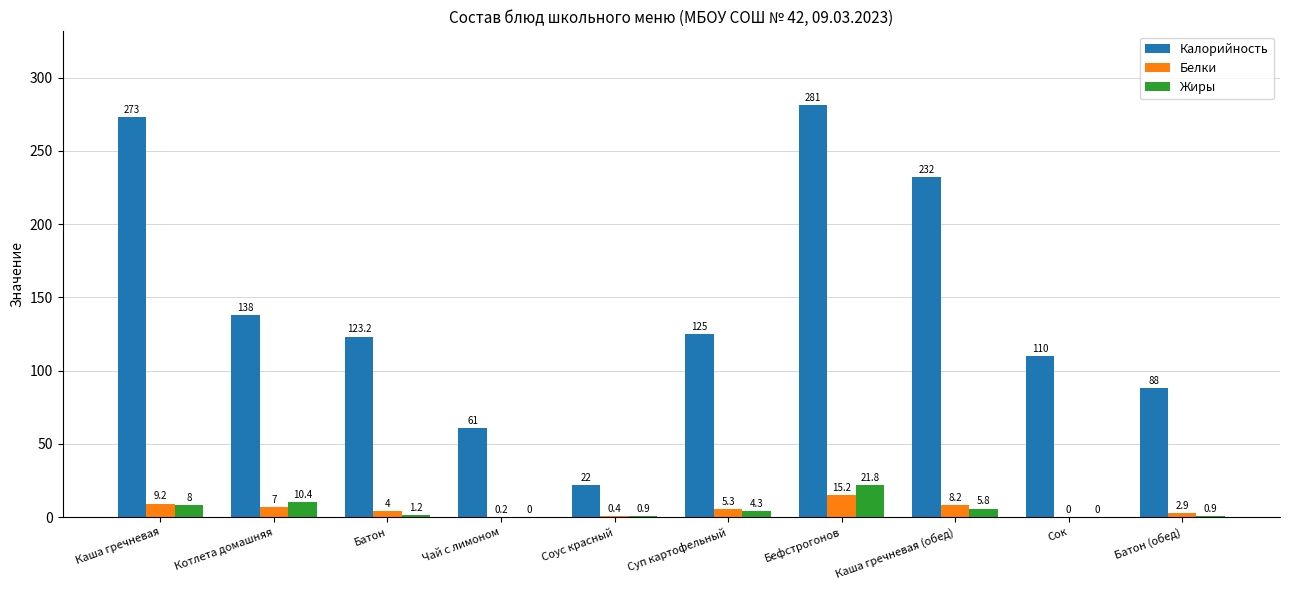

What is the average value of the Белки series?

5.2